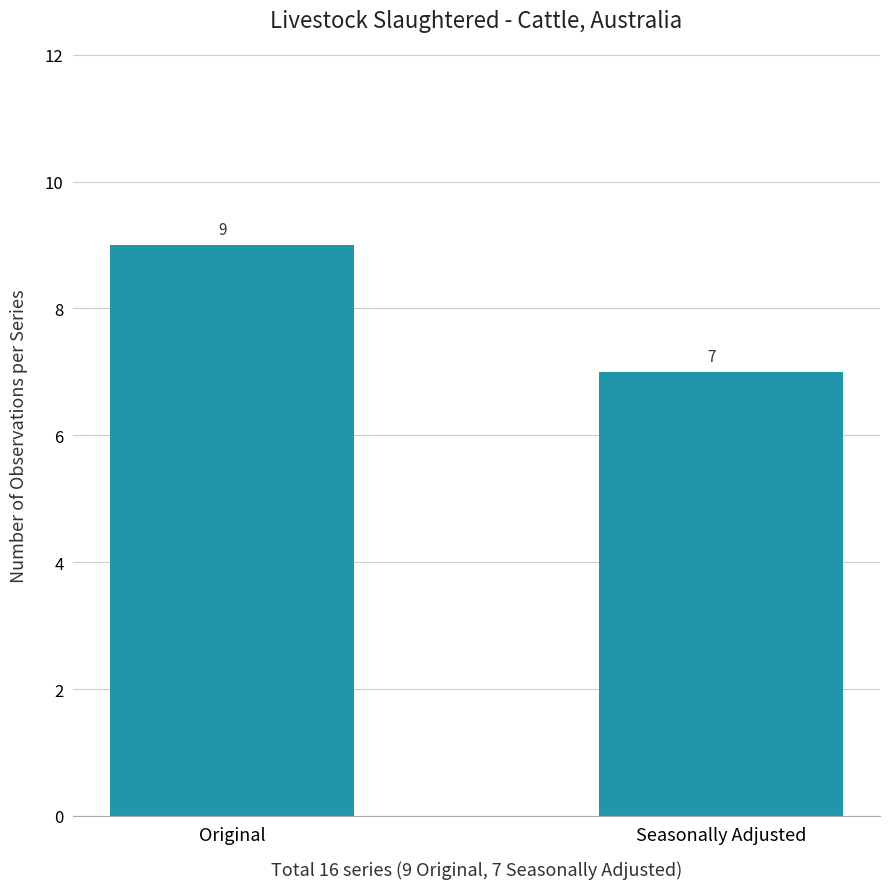

At which category does the chart reach its peak across all series?

Original